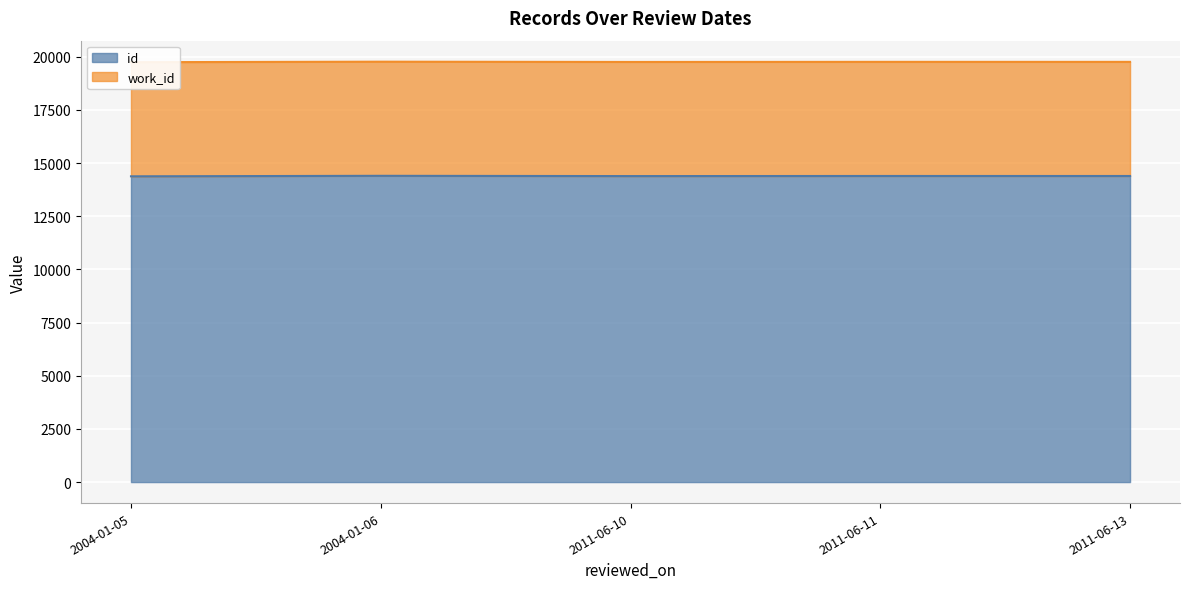

What is the lowest value of the id series?

14376